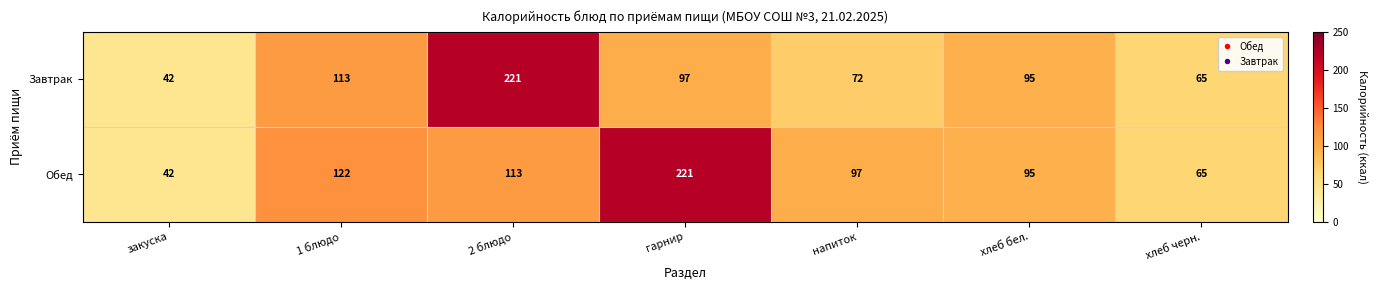

At which category is the sum across all series the highest?

2 блюдо